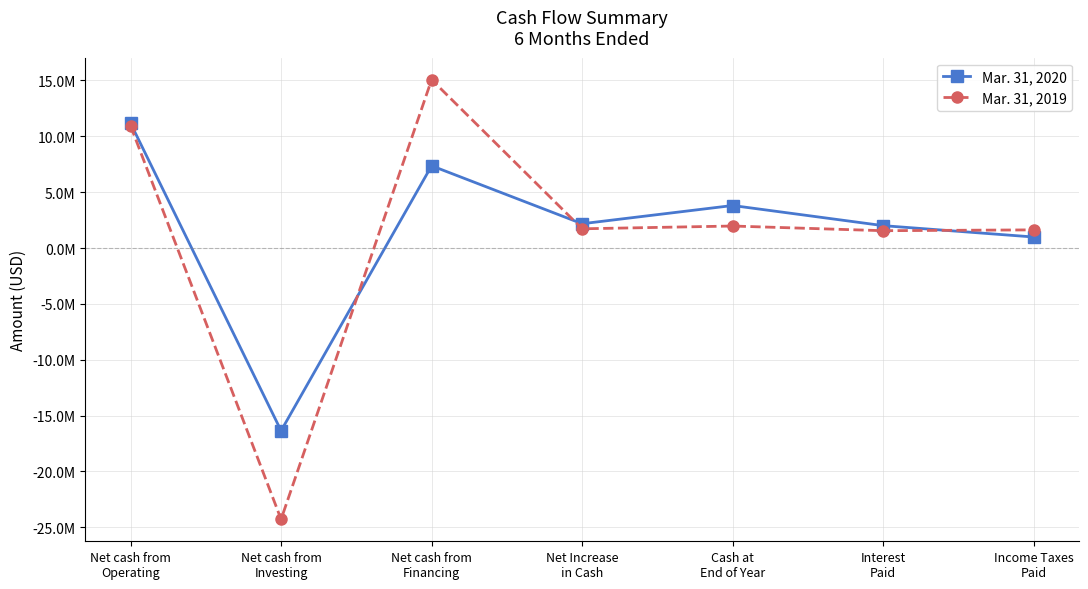

Which series ends up on top after the final intersection of Mar. 31, 2020 and Mar. 31, 2019?

Mar. 31, 2019